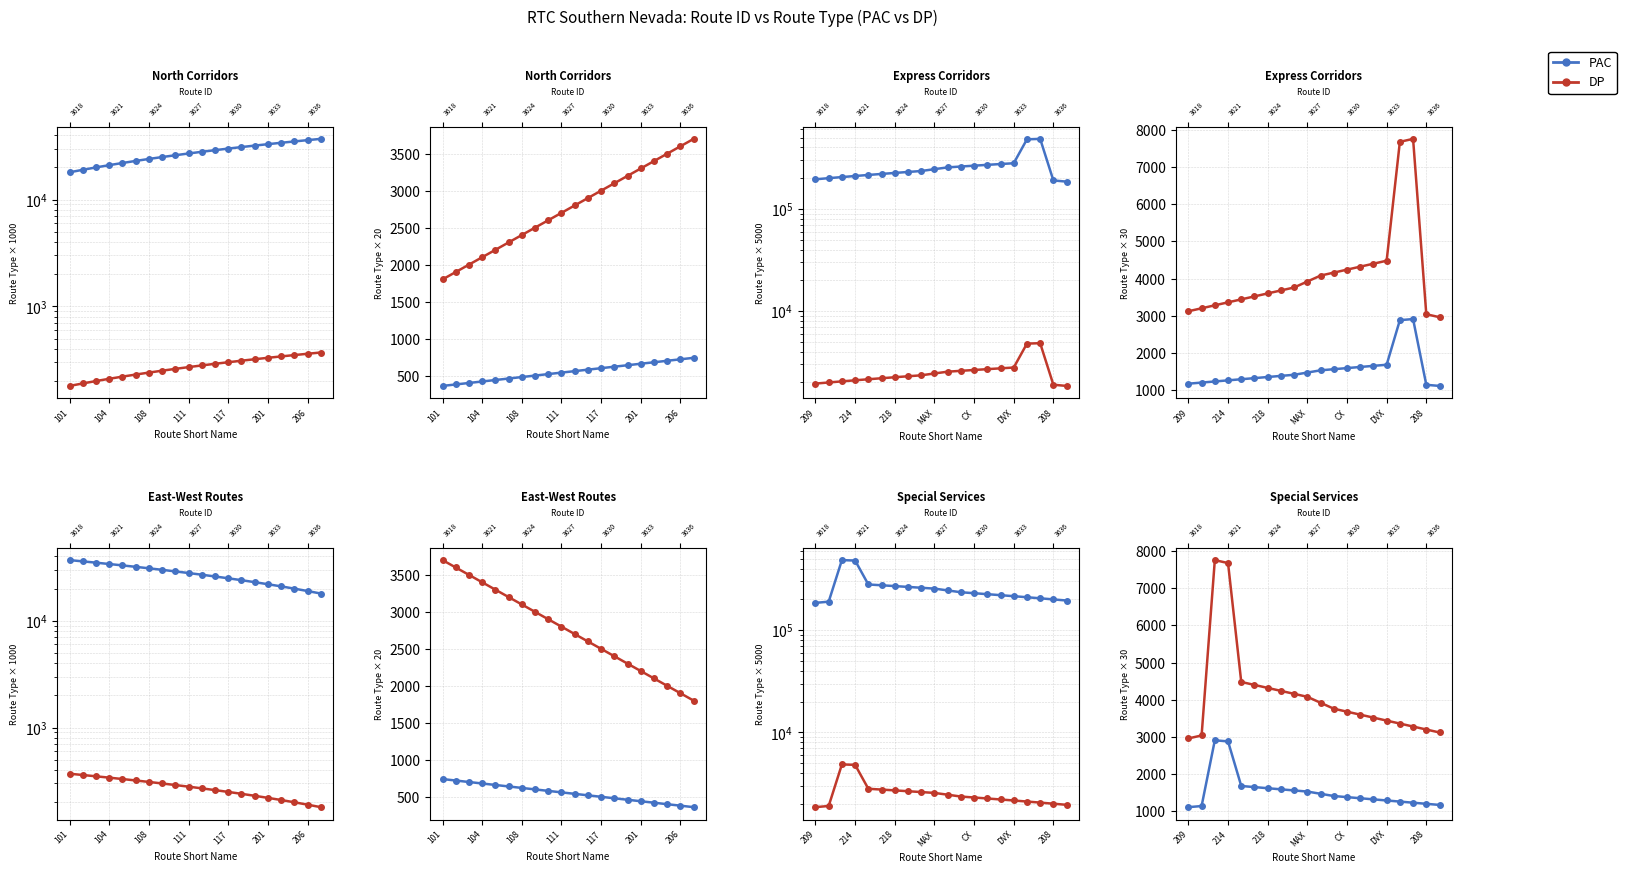

What is the value of the DP point at the 5th from the left?

4480